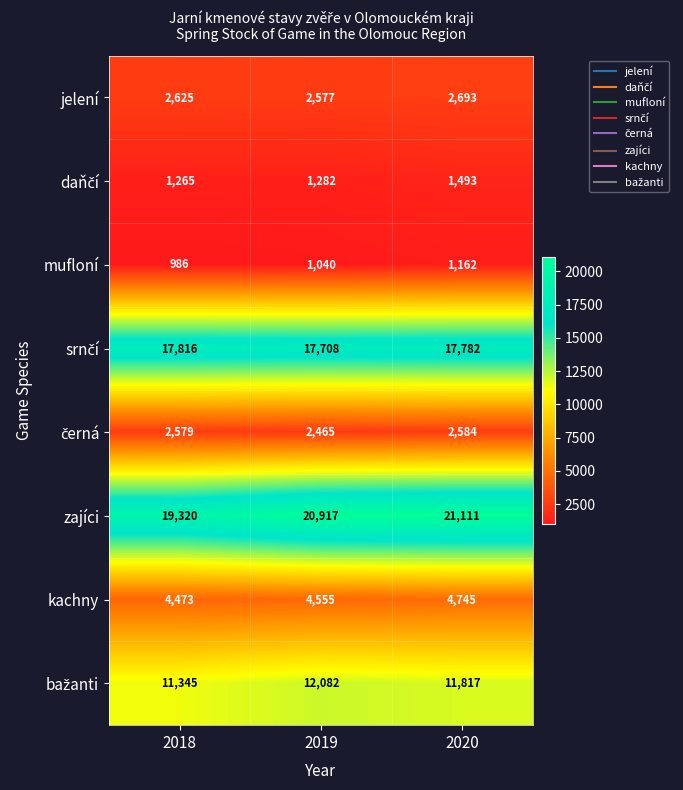

What is the difference between the maximum and minimum values in the mufloní series?

176